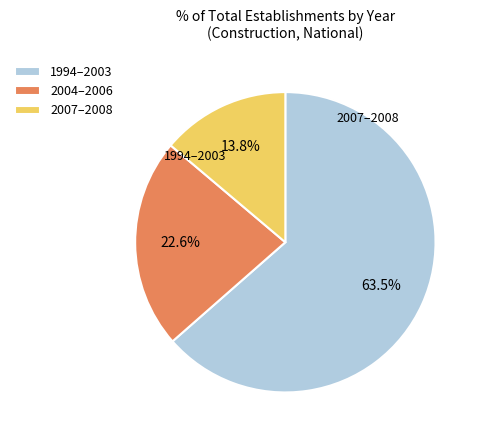

How much of the chart is everything except 2007–2008?

86.2%